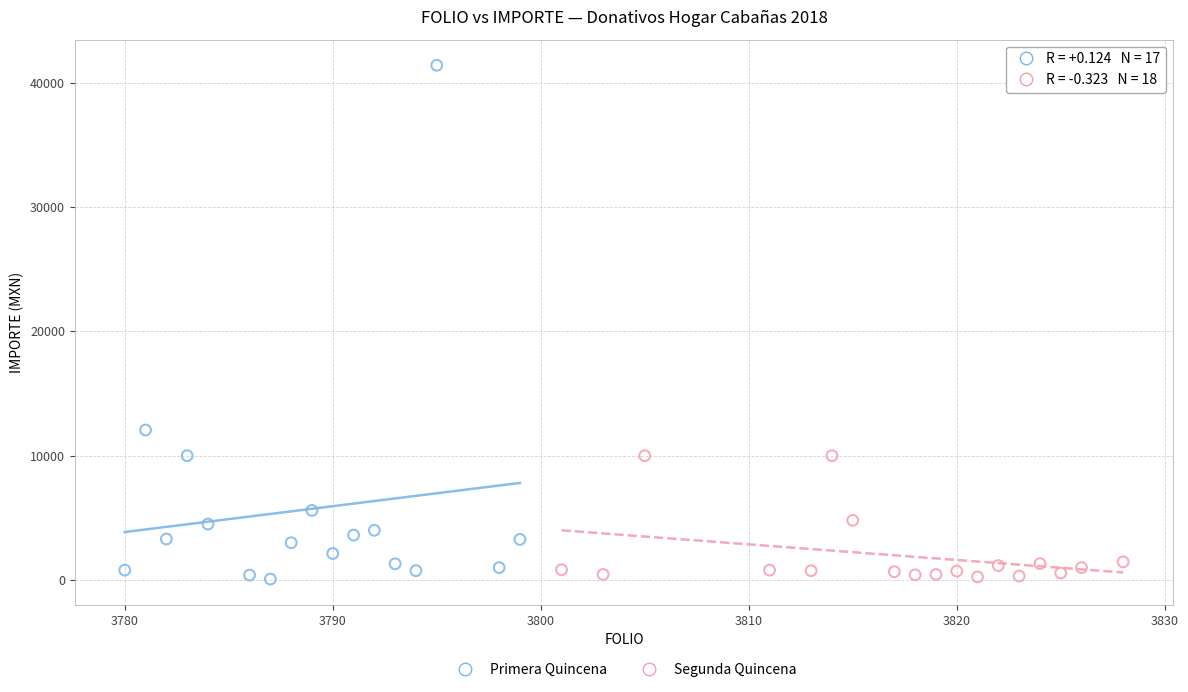

Which series has the widest spread of Y values?

Primera Quincena